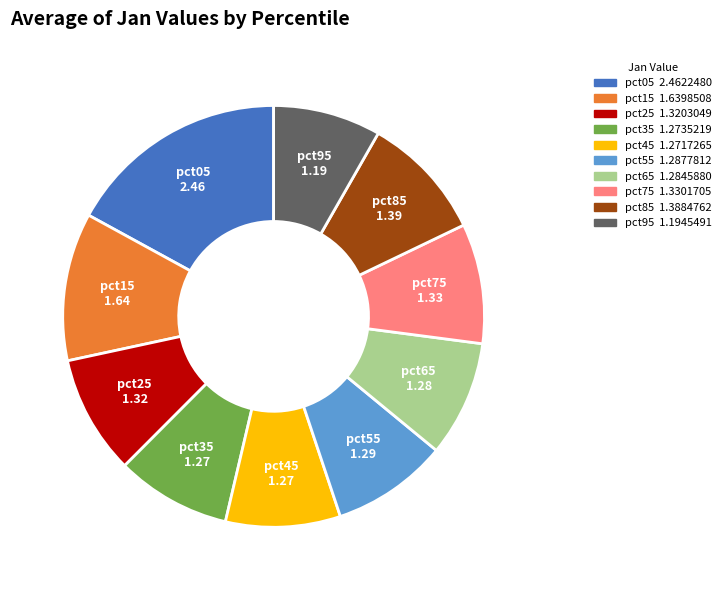

Between pct95 and pct05, which is larger?

pct05